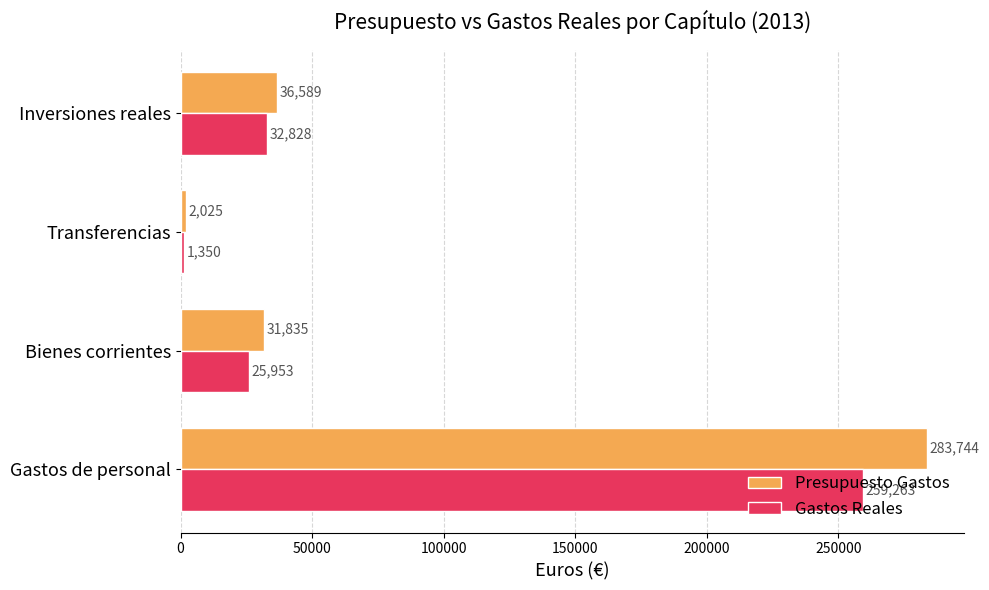

The Gastos Reales series shows 259262.9 at Gastos de personal. True or false?

True